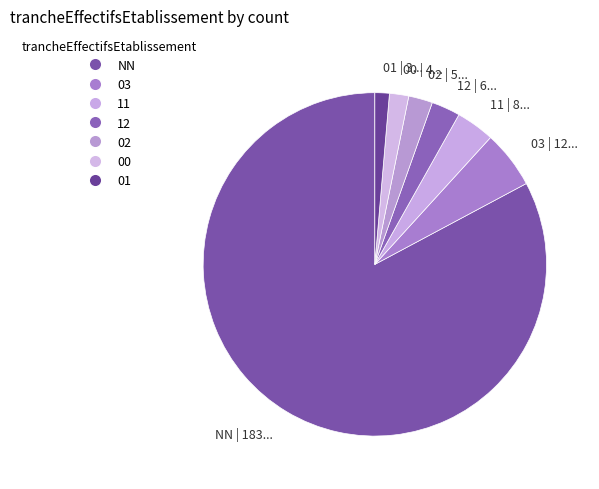

Does 11 account for over 50% of the chart?

No